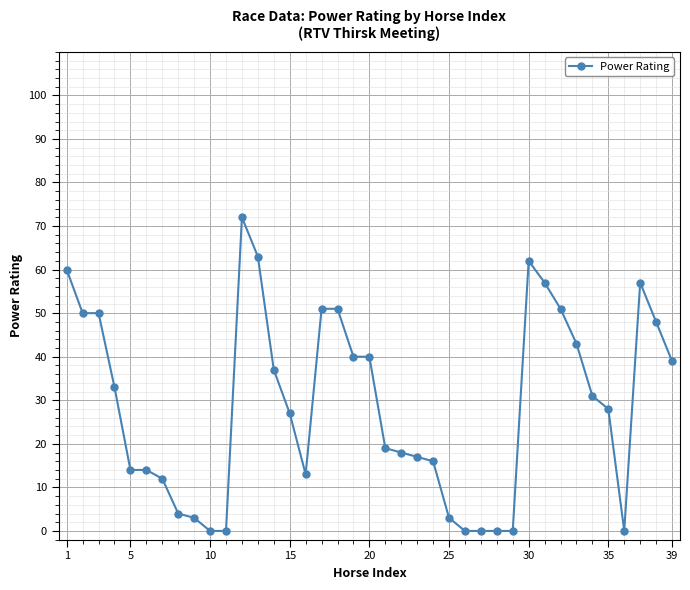

How many values are below 28?

19